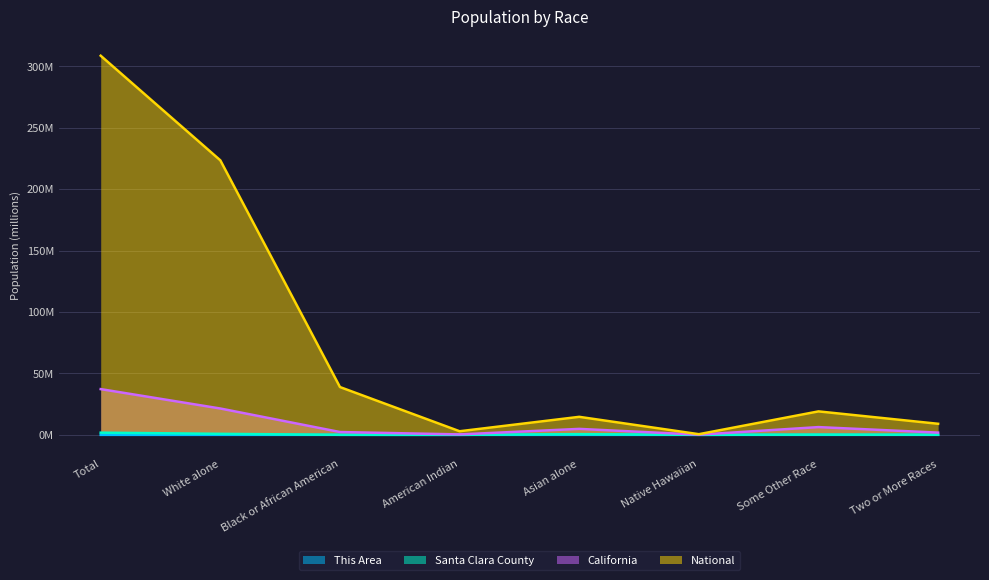

True or false: California and Santa Clara County cross at least once.

False